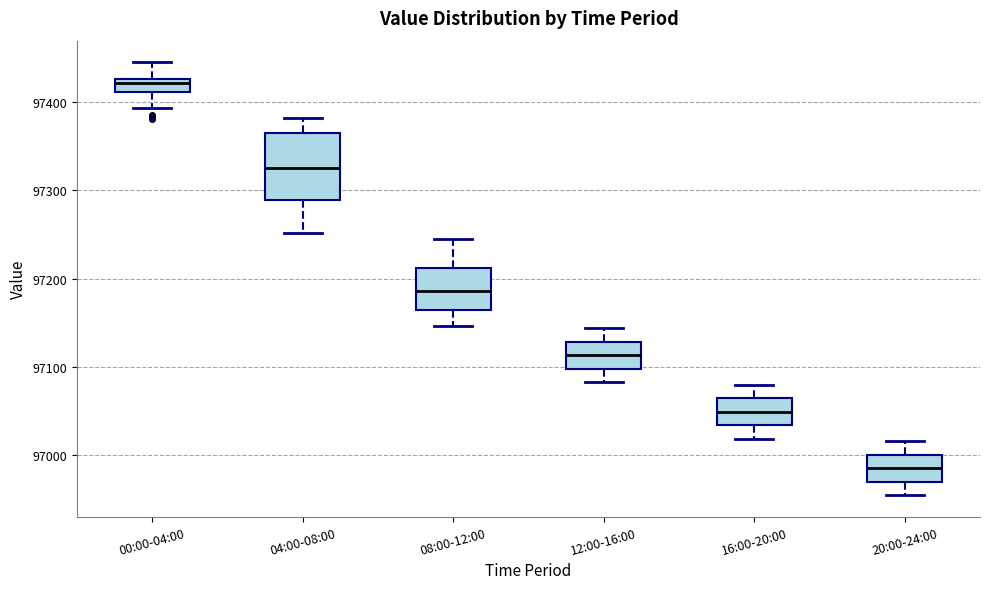

Which box's median line is the lowest?

20:00-24:00